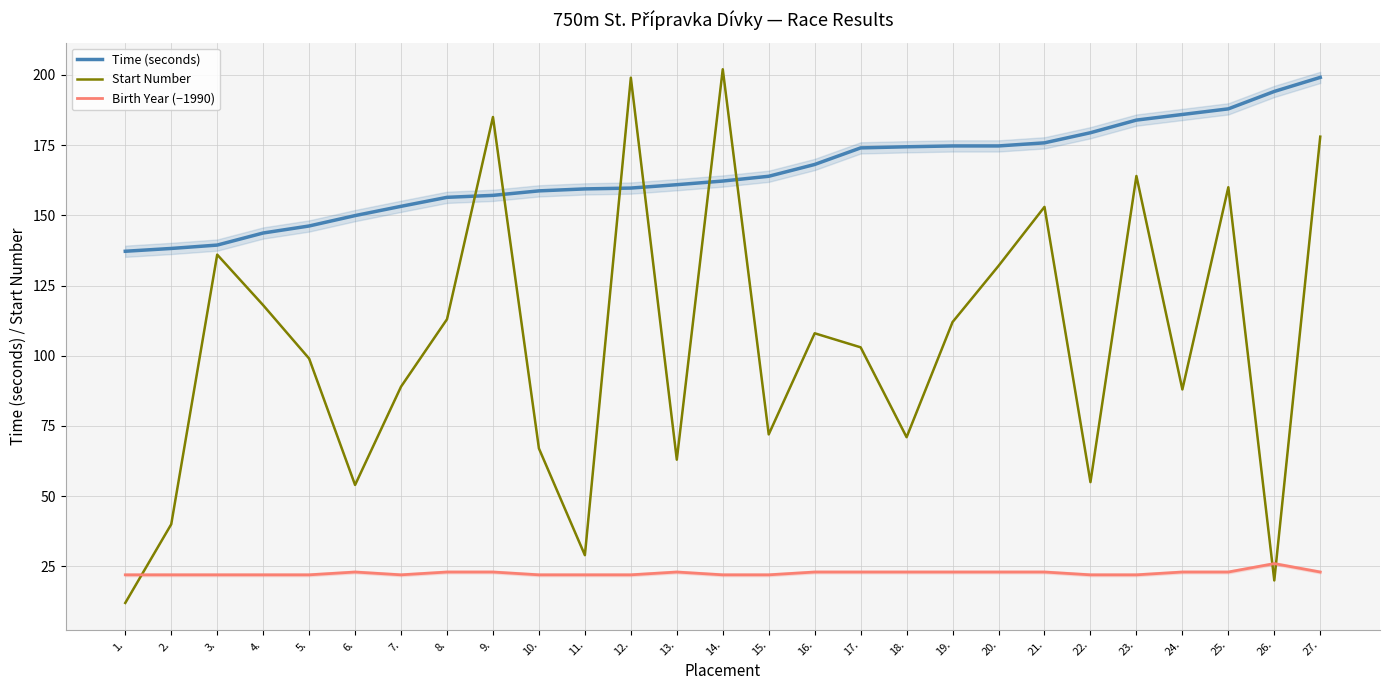

Reading left to right, list all the values displayed in this chart.

Time (seconds): 137.2	138.2	139.4	143.7	146.2	149.9	153.2	156.4	157.1	158.7	159.4	159.7	160.9	162.2	163.9	168.1	174.0	174.4	174.7	174.7	175.8	179.4	183.9	185.9	187.9	194.1	199.1
Start Number: 12.0	40.0	136.0	118.0	99.0	54.0	89.0	113.0	185.0	67.0	29.0	199.0	63.0	202.0	72.0	108.0	103.0	71.0	112.0	132.0	153.0	55.0	164.0	88.0	160.0	20.0	178.0
Birth Year (−1990): 22.0	22.0	22.0	22.0	22.0	23.0	22.0	23.0	23.0	22.0	22.0	22.0	23.0	22.0	22.0	23.0	23.0	23.0	23.0	23.0	23.0	22.0	22.0	23.0	23.0	26.0	23.0